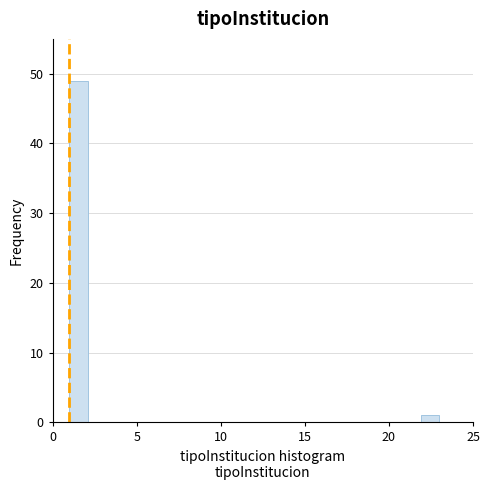

Around what value on the x-axis is the tallest bar? Give the approximate position of its centre, as read against the axis.

1.5